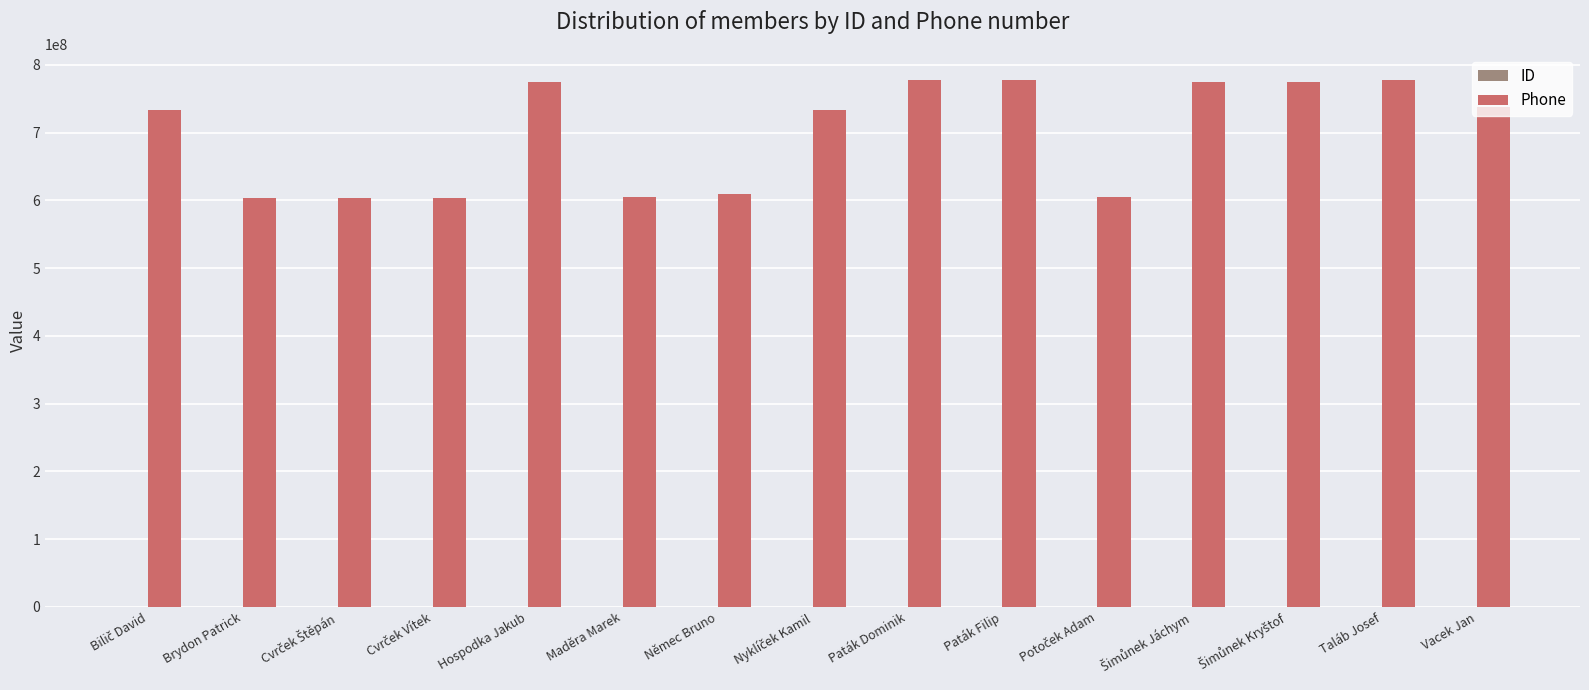

Is it true that Phone equals 1333475568 at Taláb Josef?

False